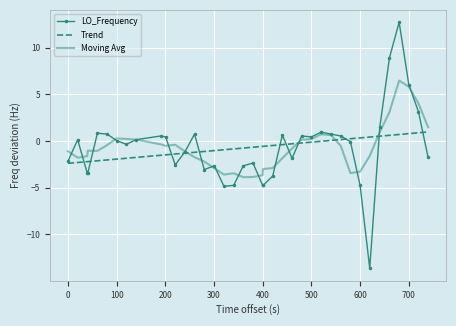

How many values in Moving Avg are above zero?

14